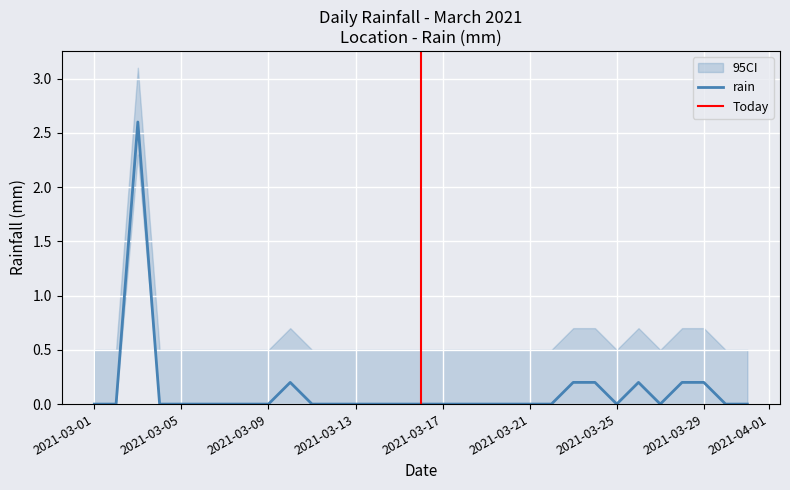

At which category does the data reach its first local peak?

2021-03-03